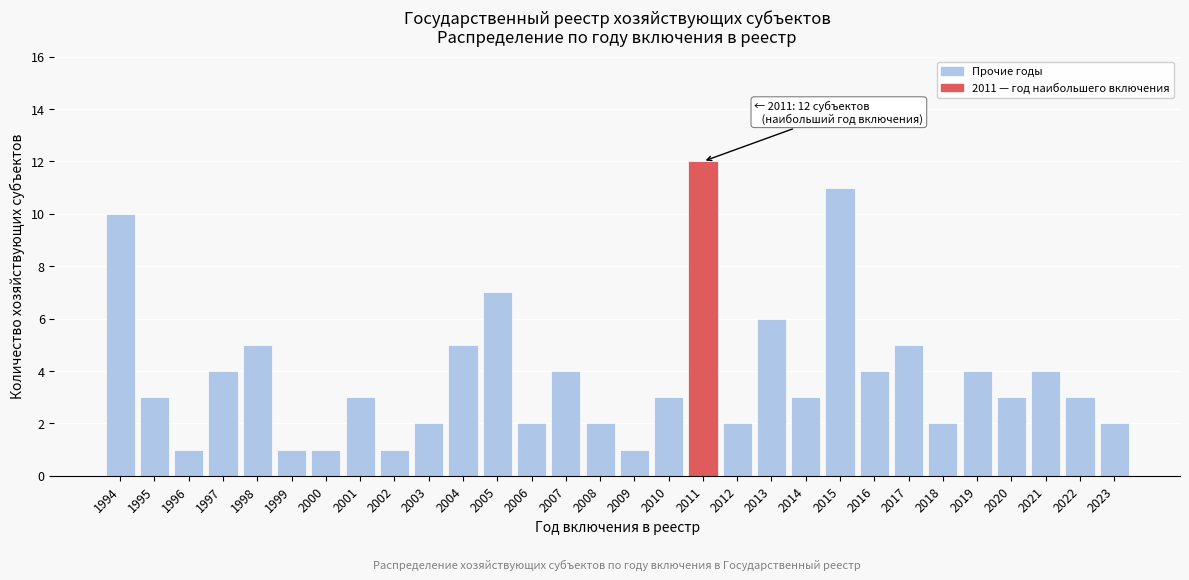

Reading right to left, what are all the values shown in this chart?

2023=2	2022=3	2021=4	2020=3	2019=4	2018=2	2017=5	2016=4	2015=11	2014=3	2013=6	2012=2	2011=12	2010=3	2009=1	2008=2	2007=4	2006=2	2005=7	2004=5	2003=2	2002=1	2001=3	2000=1	1999=1	1998=5	1997=4	1996=1	1995=3	1994=10